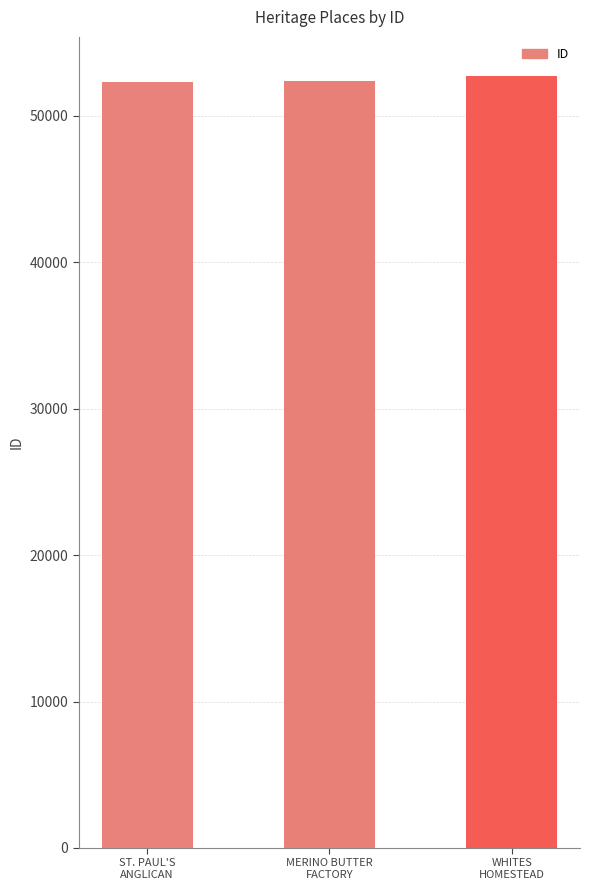

What position from the right is ST. PAUL'S
ANGLICAN?

3